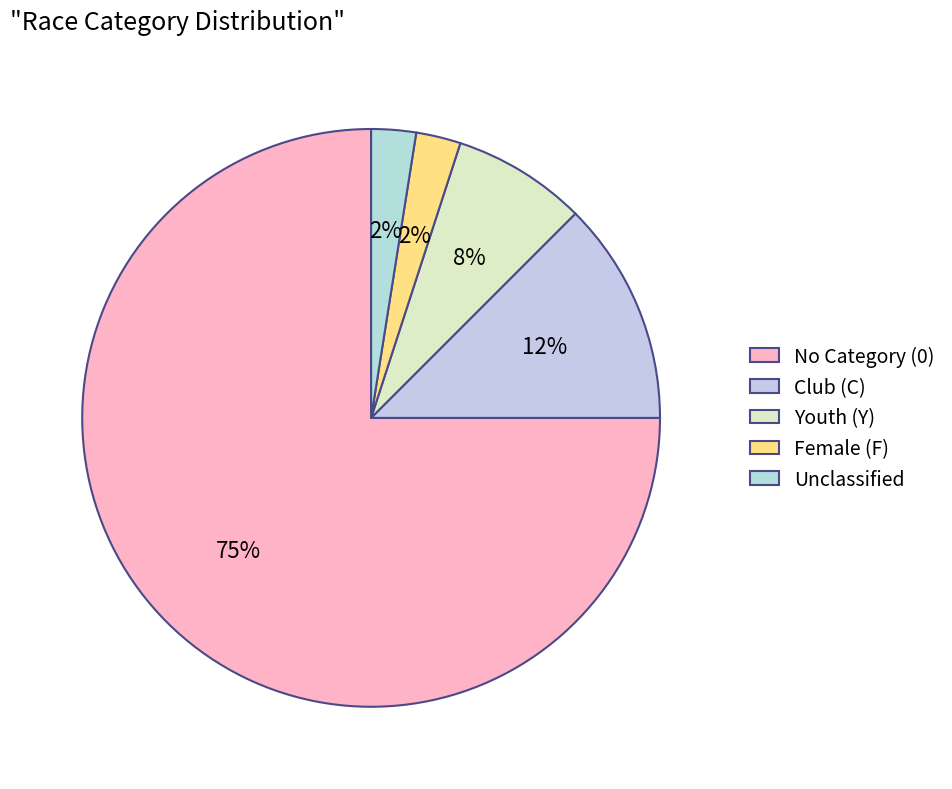

How many segments does this pie chart have?

5